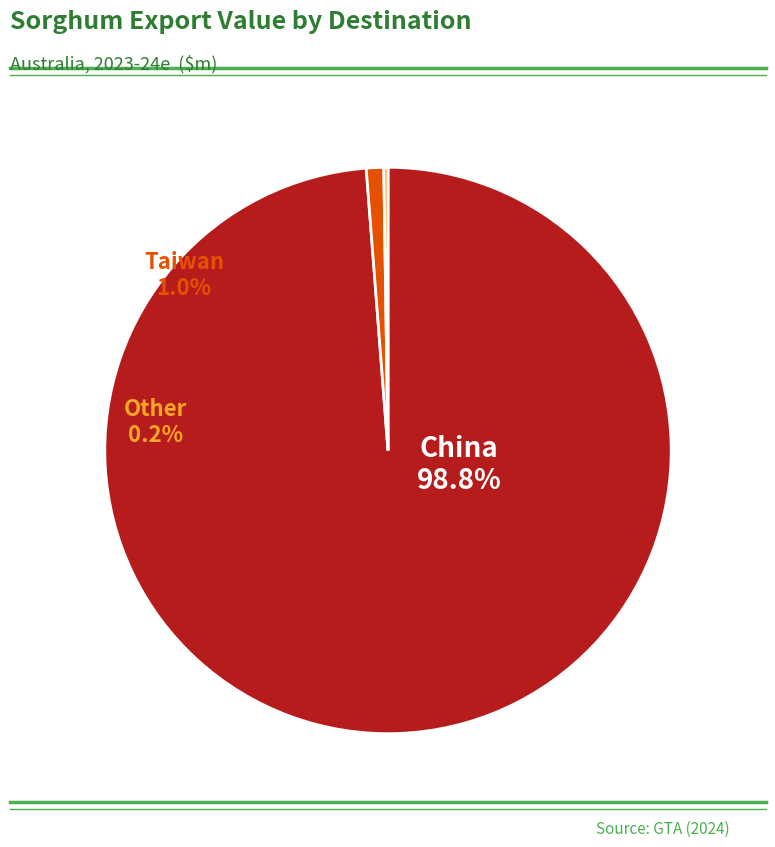

True or false: GVP accounts for 18% of the total.

False